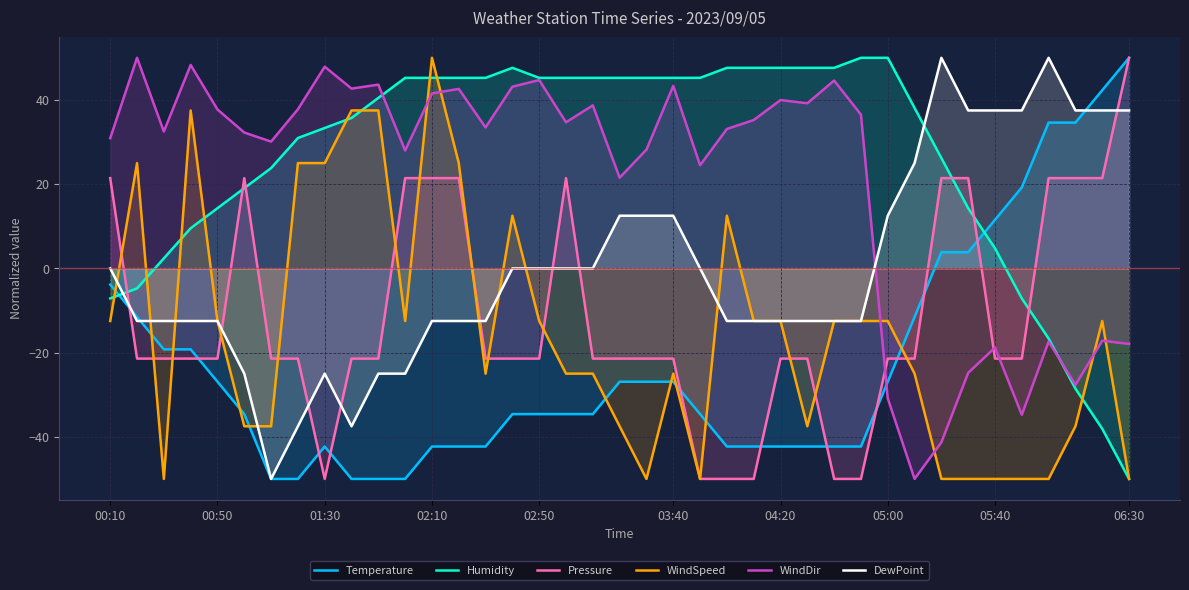

The value of WindDir at 05:00 is -7.2. True or false?

False